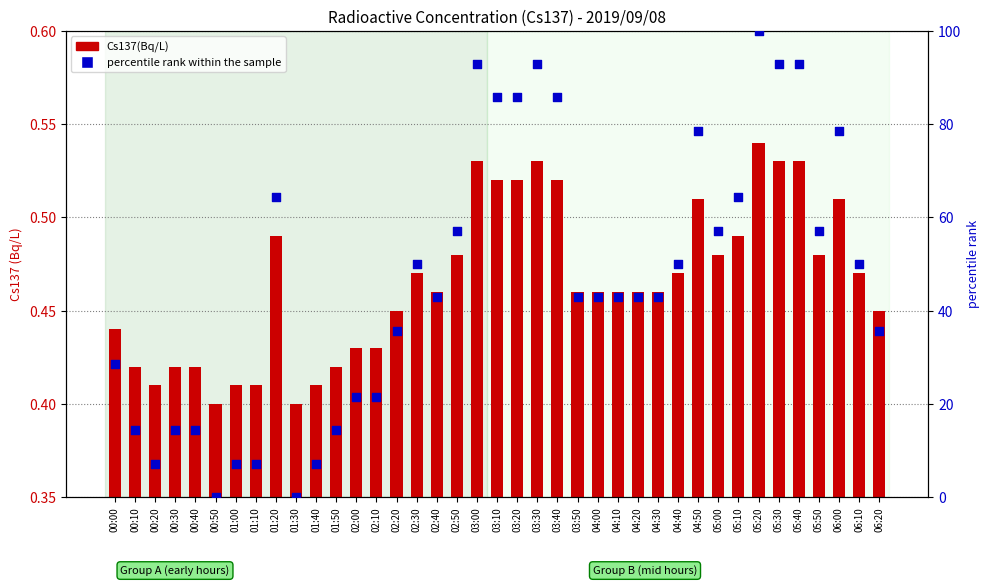

At which category is the sum across all series the highest?

05:20